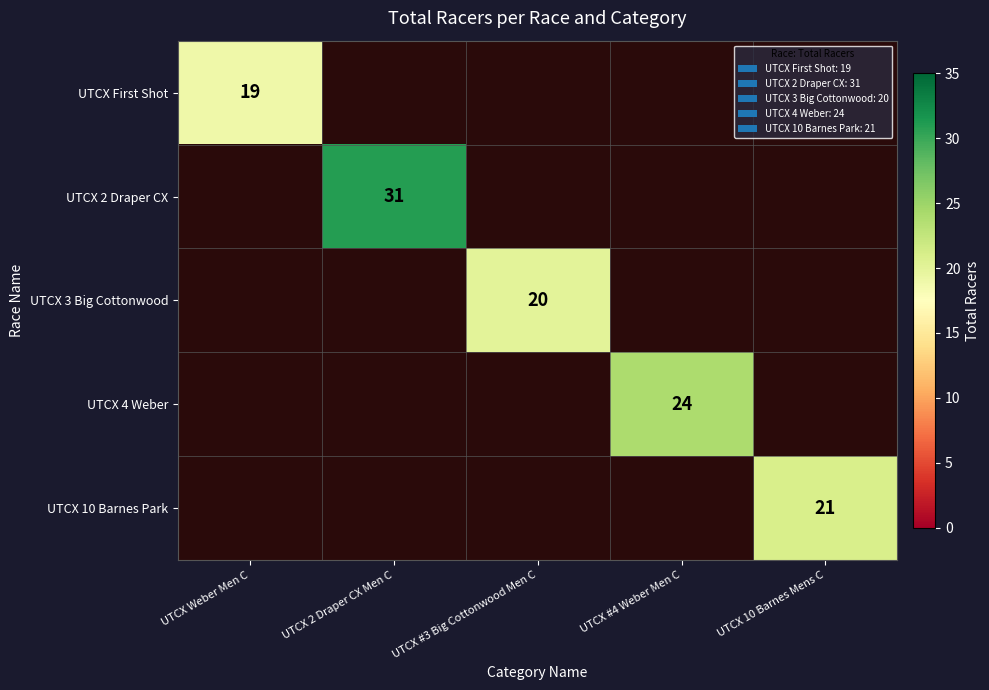

True or false: UTCX 3 Big Cottonwood has a value of 20 at UTCX #3 Big Cottonwood Men C.

True